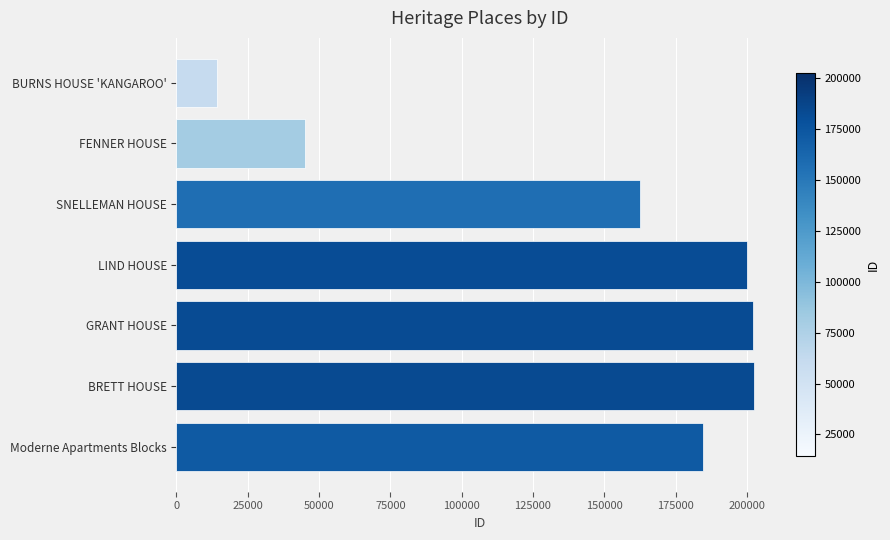

At which label is the value closest to 108363?

SNELLEMAN HOUSE